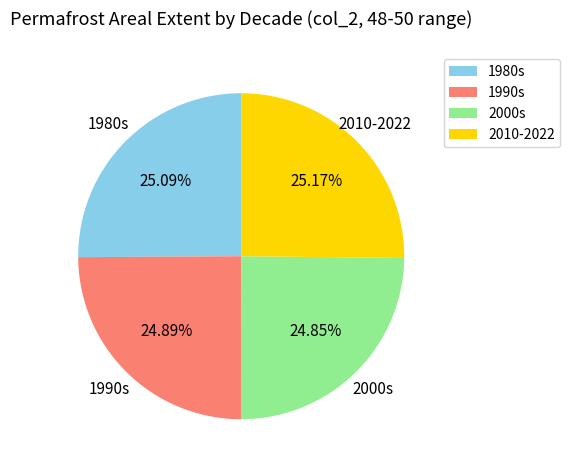

Count the number of slices in the pie.

4